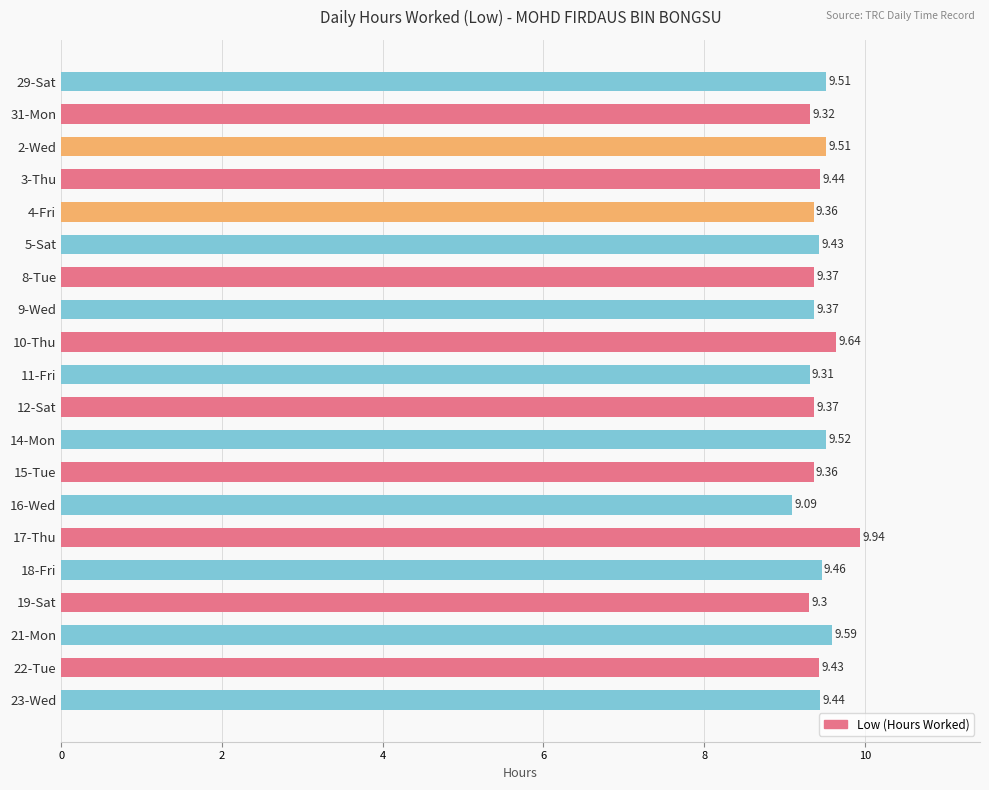

What is the maximum value shown in the chart?

9.9